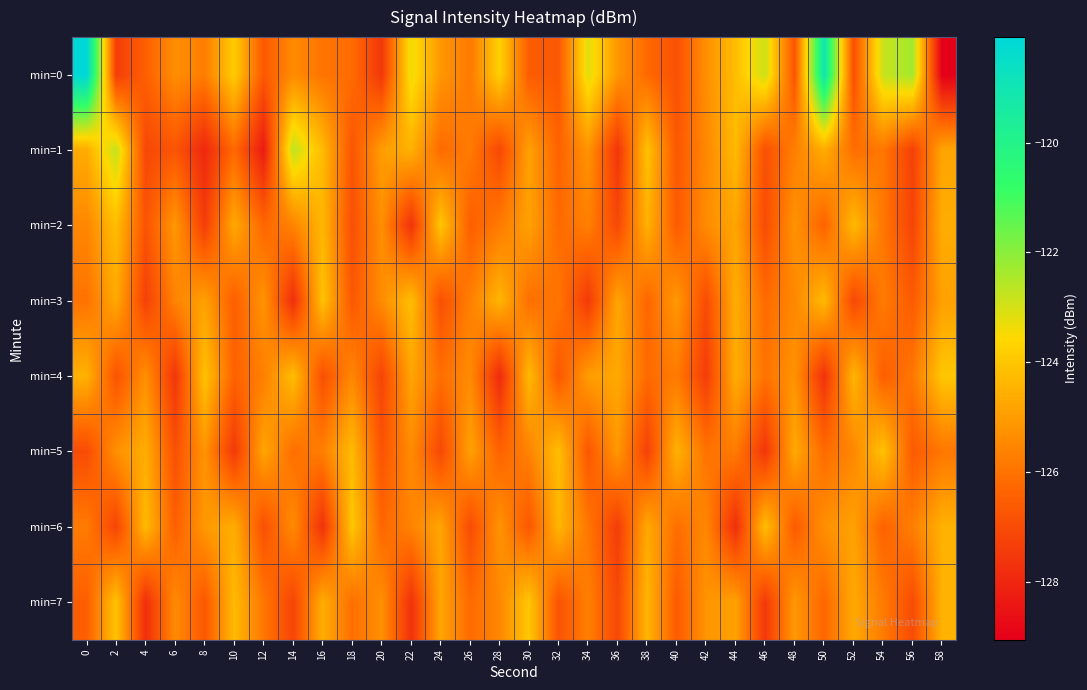

Which series has the largest range (max minus min)?

min=0